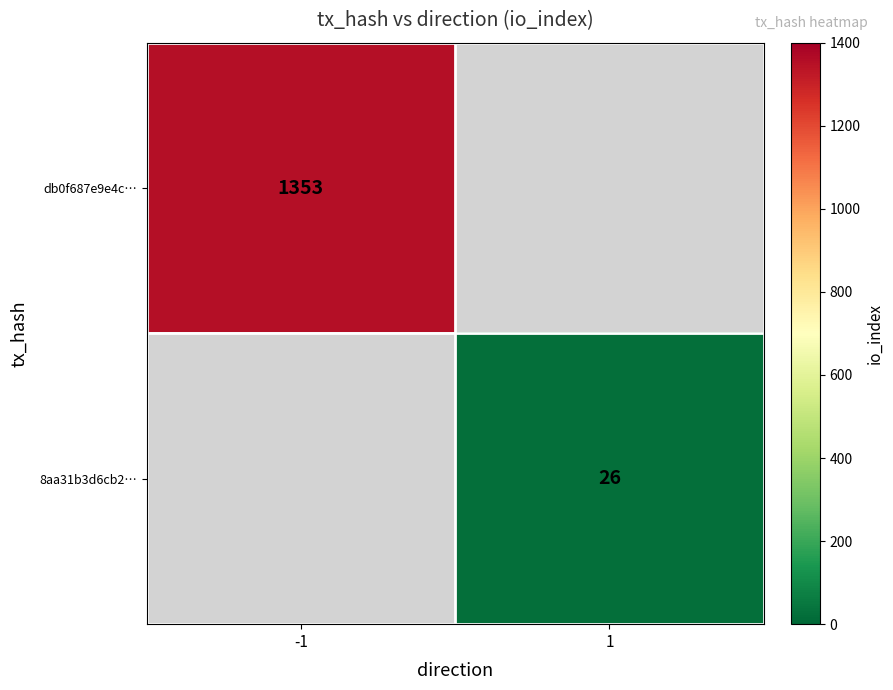

The value of db0f687e9e4c… at -1 is 2353. True or false?

False